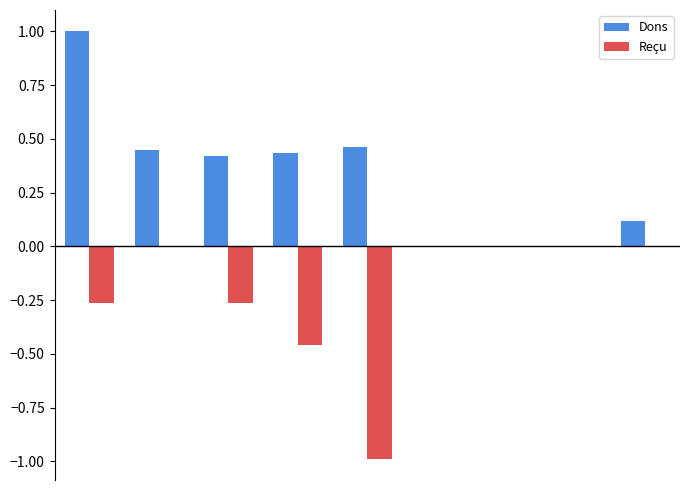

What is the greatest value displayed?

1.0